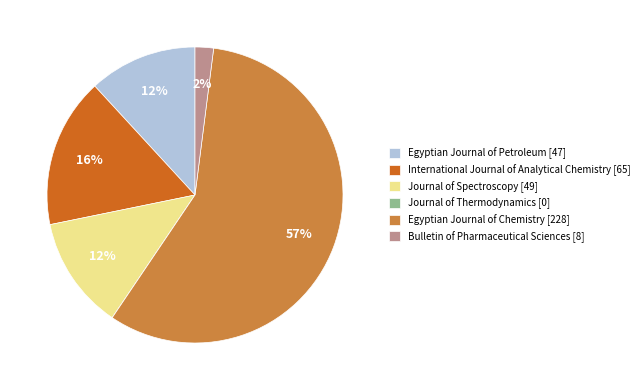

Do Egyptian Journal of Petroleum [47] and Journal of Spectroscopy [49] together represent more than half of the pie?

No